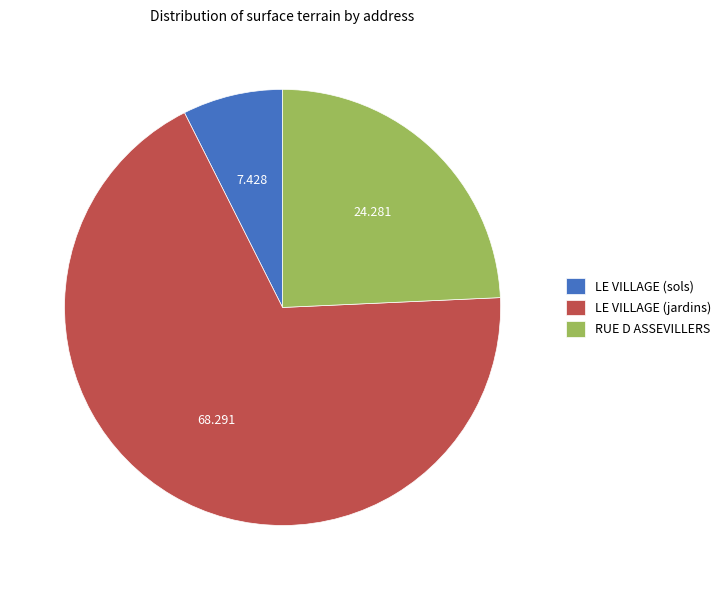

Rank the categories by value from lowest to highest.

LE VILLAGE (sols), RUE D ASSEVILLERS, LE VILLAGE (jardins)